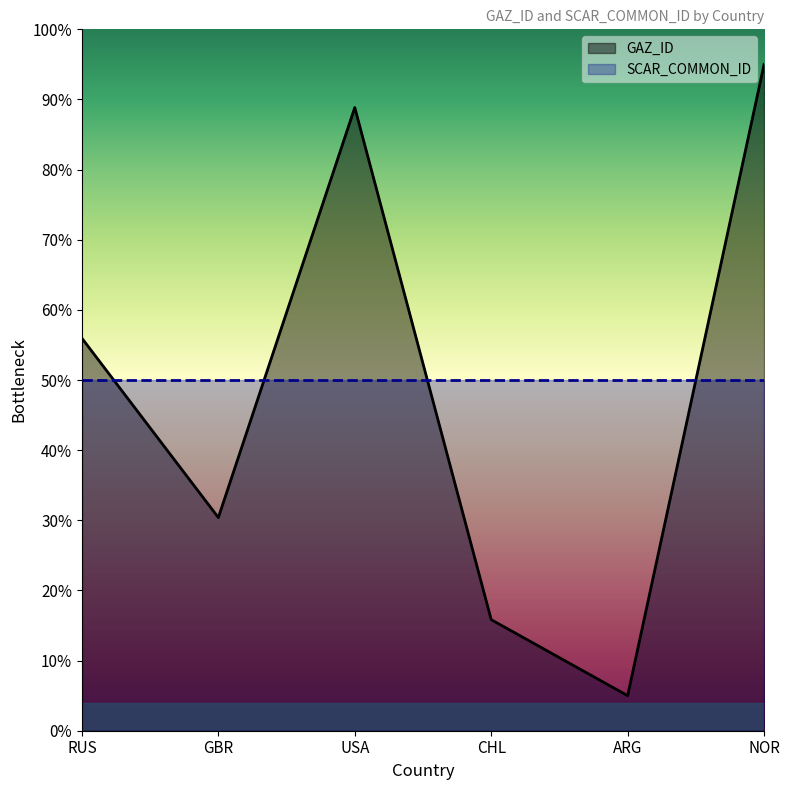

List the labels in order of value, smallest first.

ARG, CHL, GBR, RUS, USA, NOR